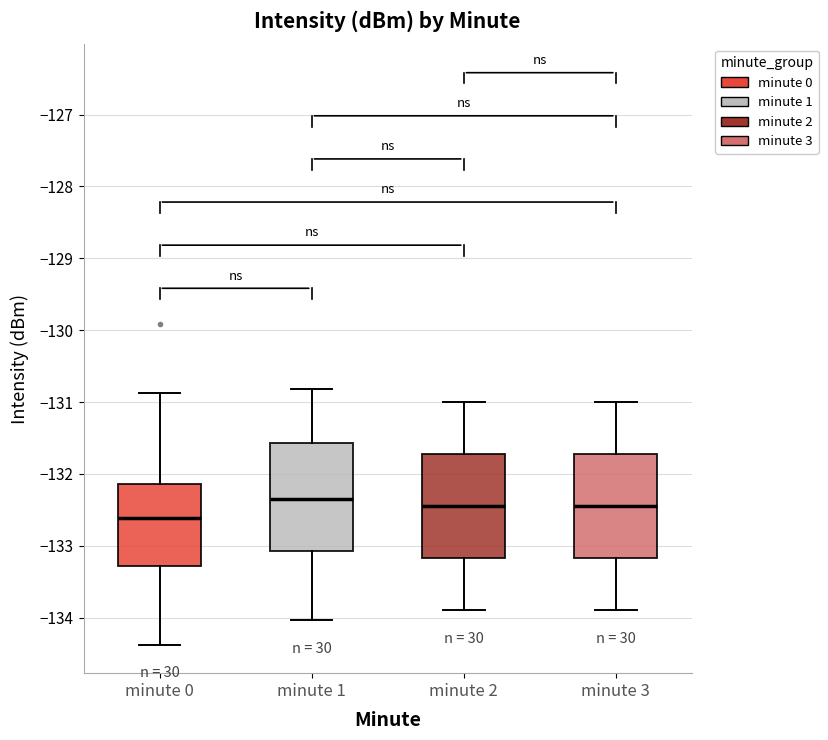

Reading left to right, transcribe this box plot: for each box, give where its median line is, the range the box spans, and where its two whiskers end, as read against the y-axis. The values are not printed on the chart, so give them approximately, as read against the axis.

minute 0: median -132.6, box -133.3 to -132.1, whiskers -134.4 to -130.9
minute 1: median -132.3, box -133.1 to -131.6, whiskers -134.0 to -130.8
minute 2: median -132.4, box -133.2 to -131.7, whiskers -133.9 to -131.0
minute 3: median -132.4, box -133.2 to -131.7, whiskers -133.9 to -131.0